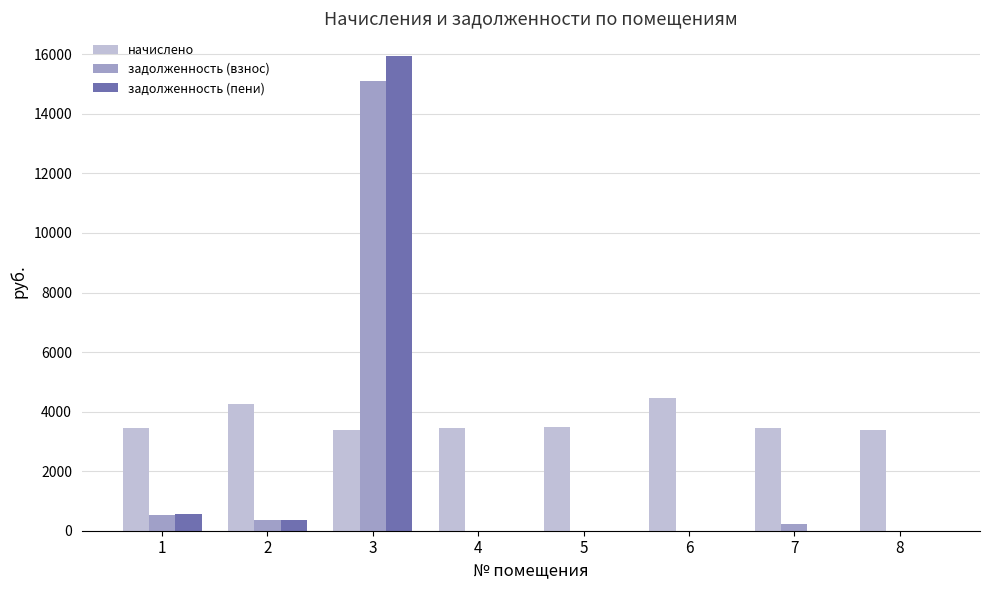

Which series changed the most between 3 and 6?

задолженность (пени)